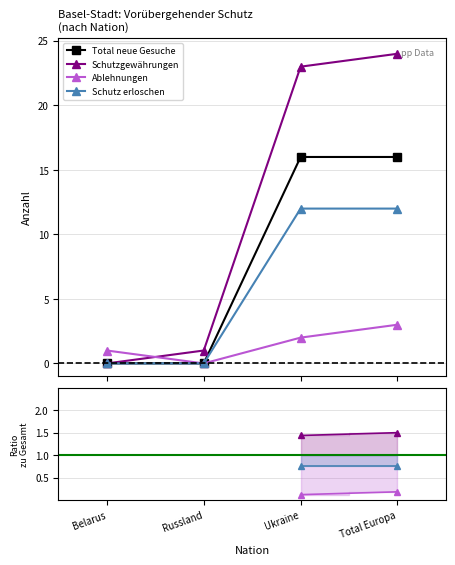

The Ablehnungen series shows 0.1 at Ukraine. True or false?

True